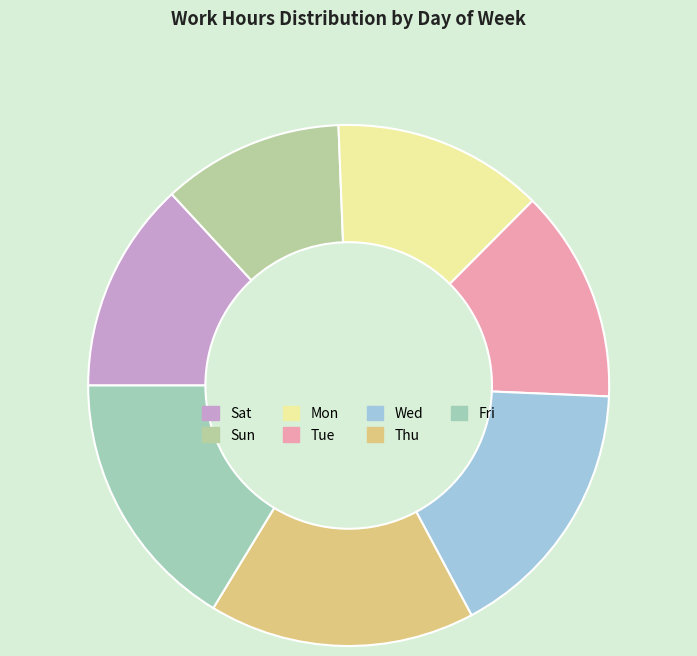

Does Wed account for over 50% of the chart?

No